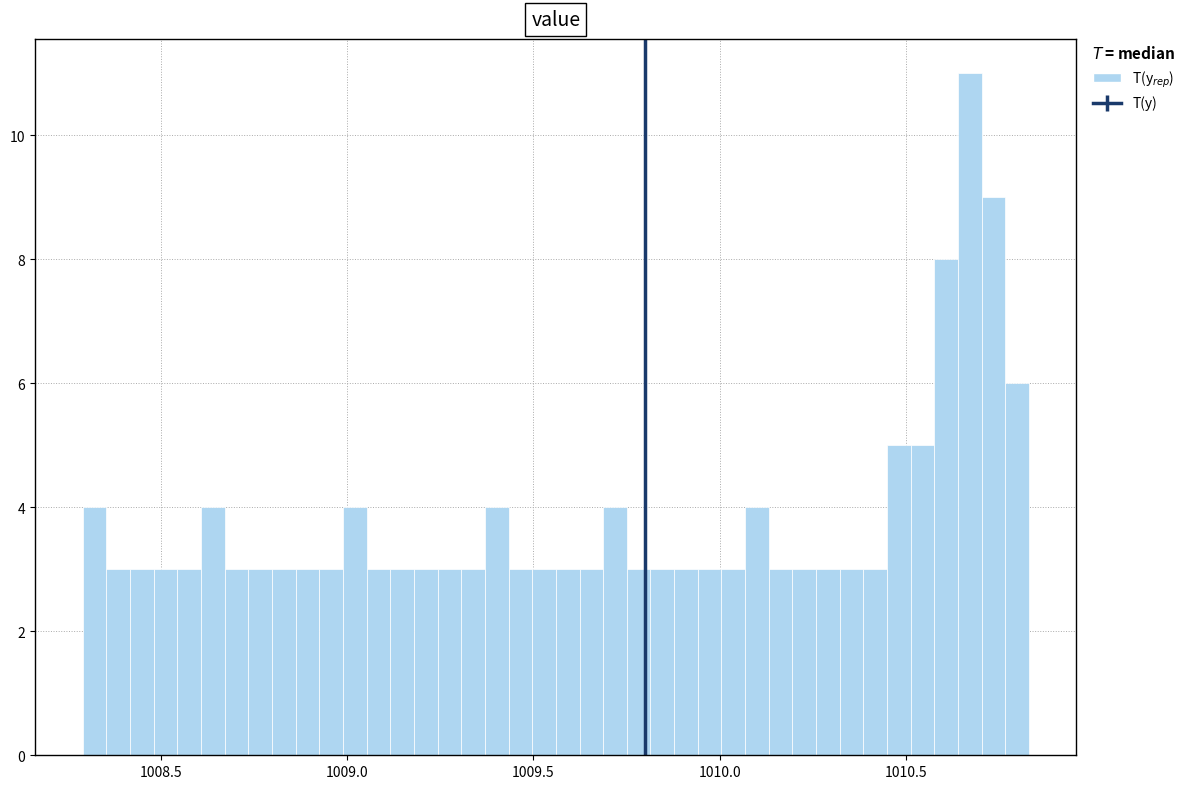

Around what value on the x-axis is the tallest bar? Give the approximate position of its centre, as read against the axis.

1010.65